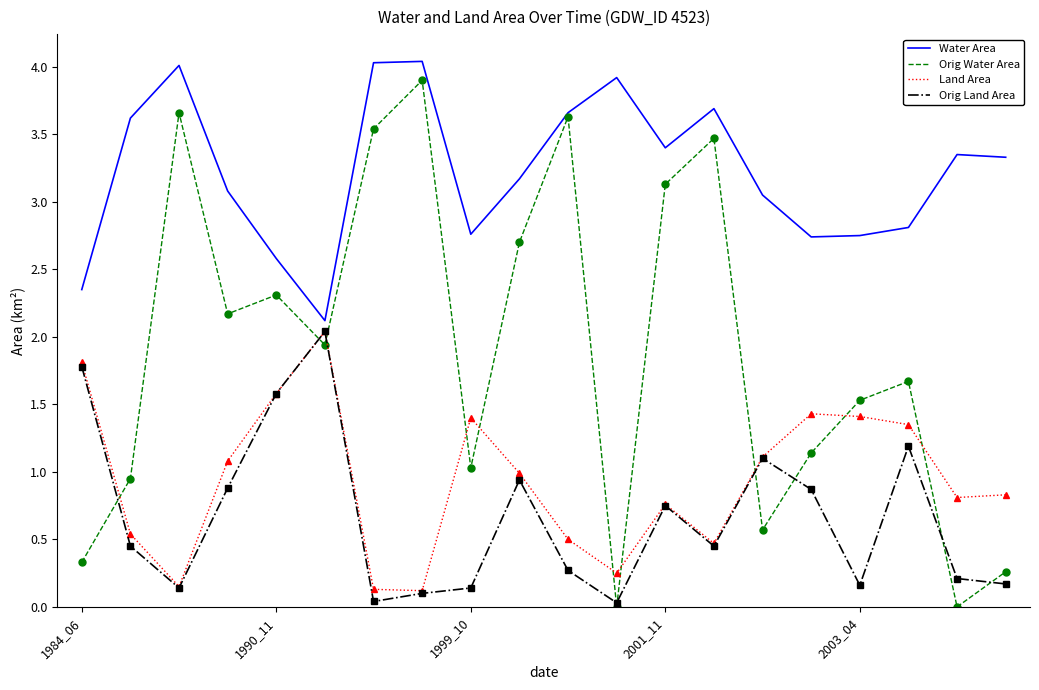

Count the number of categories in the chart.

20